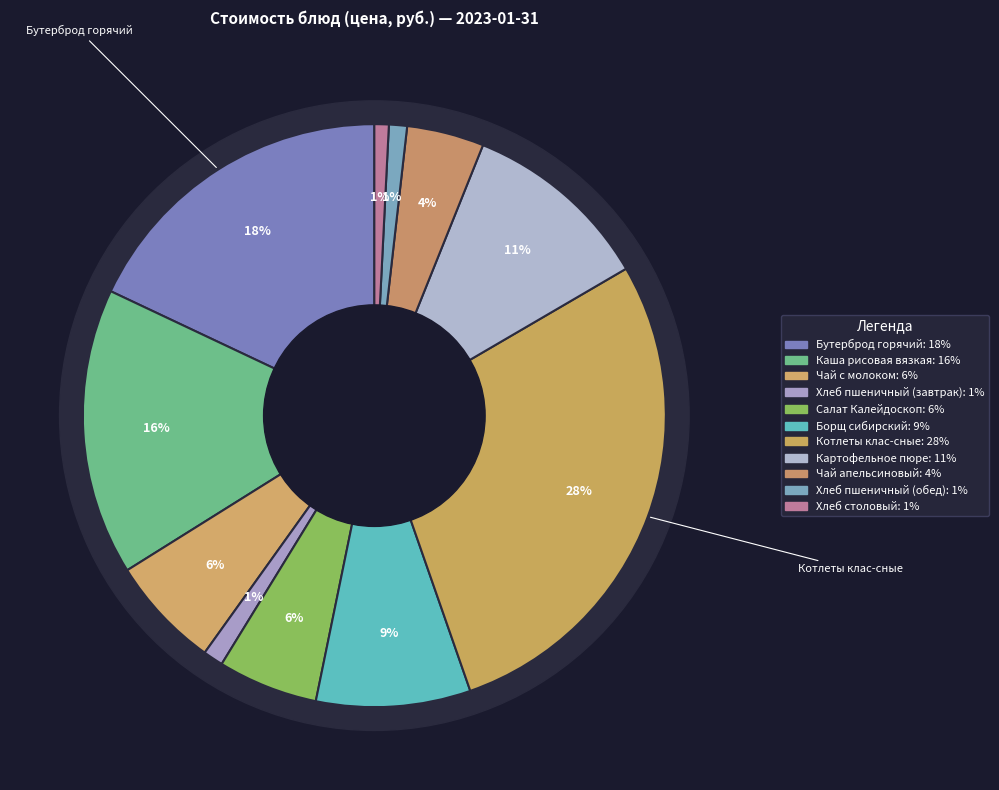

To the nearest percent, what portion does Хлеб столовый represent?

1%